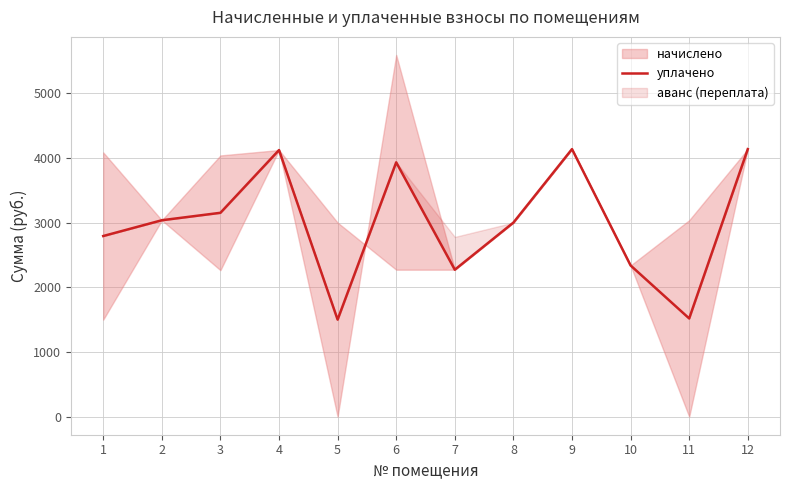

Is this an area chart (filled region under the line)?

No